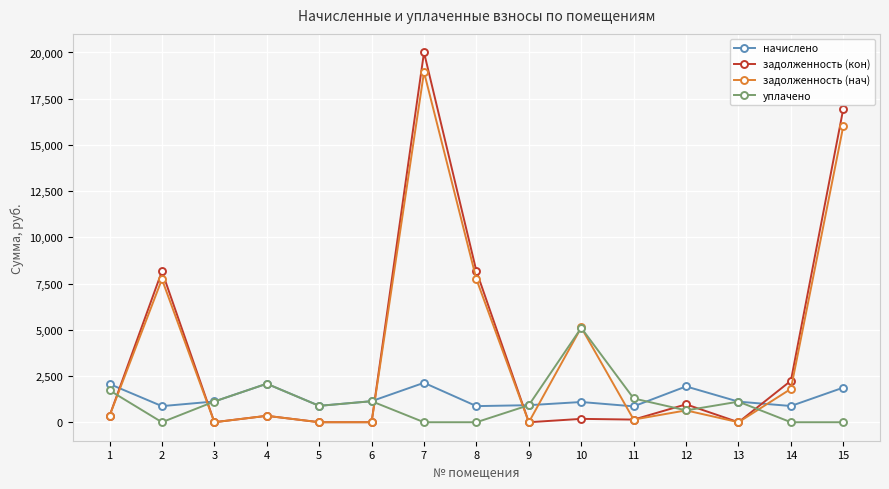

What is the maximum value for задолженность (кон)?

20006.0